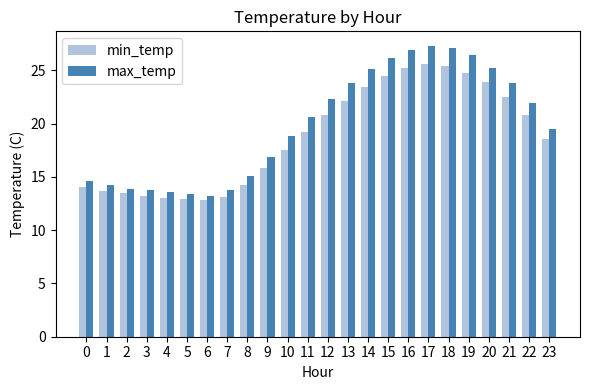

List the series in order of their peak value, highest first.

max_temp, min_temp